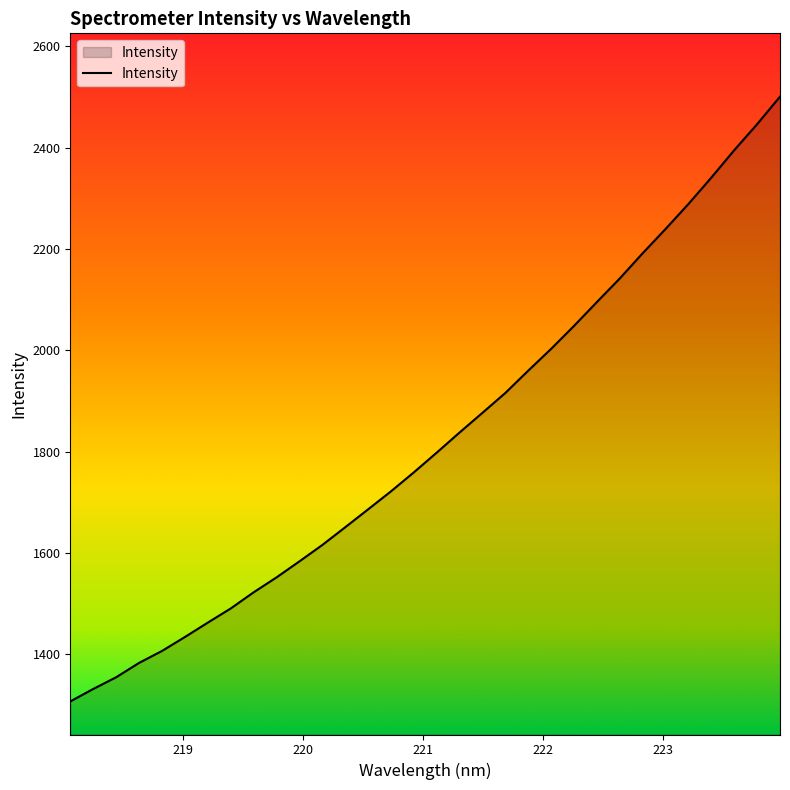

Does the chart display data point markers on the line(s)?

No